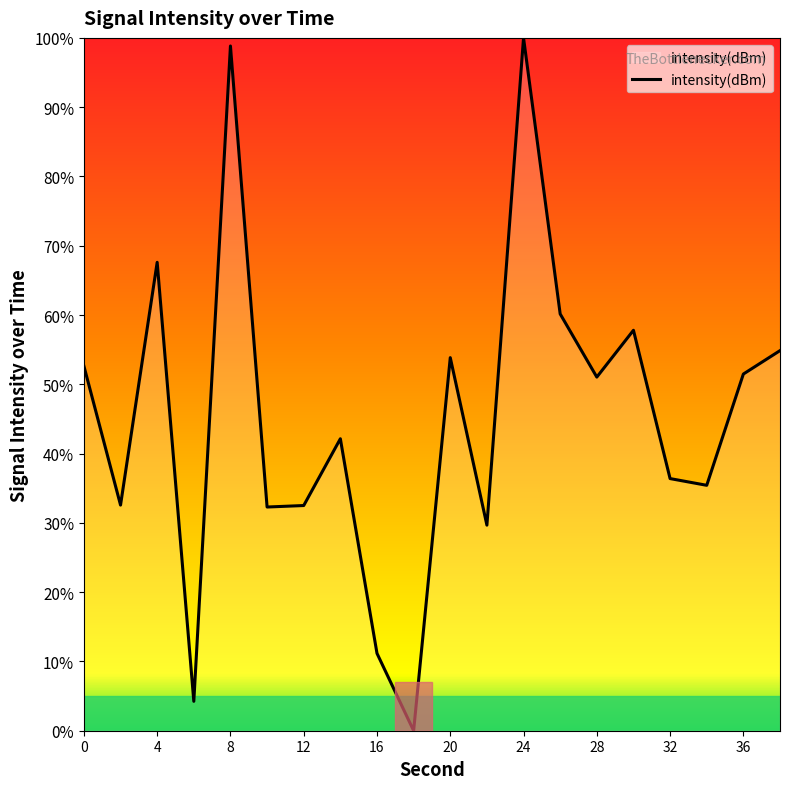

What is the greatest value displayed?

100.0